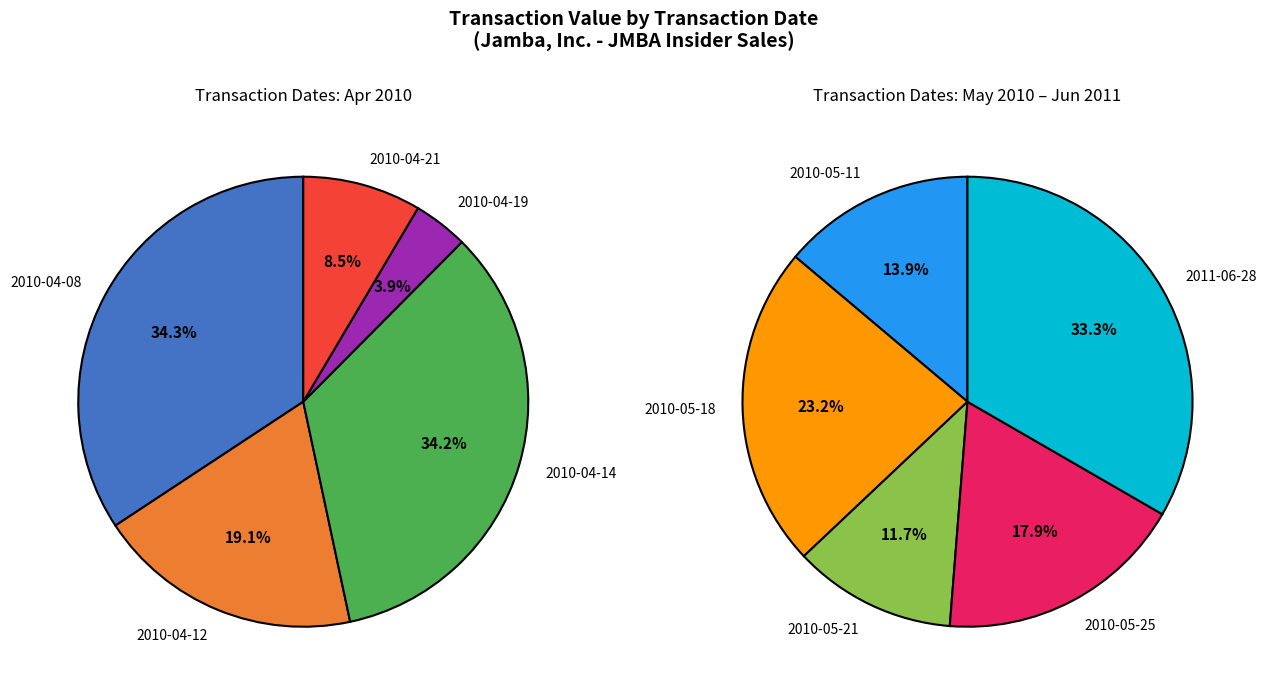

Which category has the biggest portion of the pie?

2010-04-08